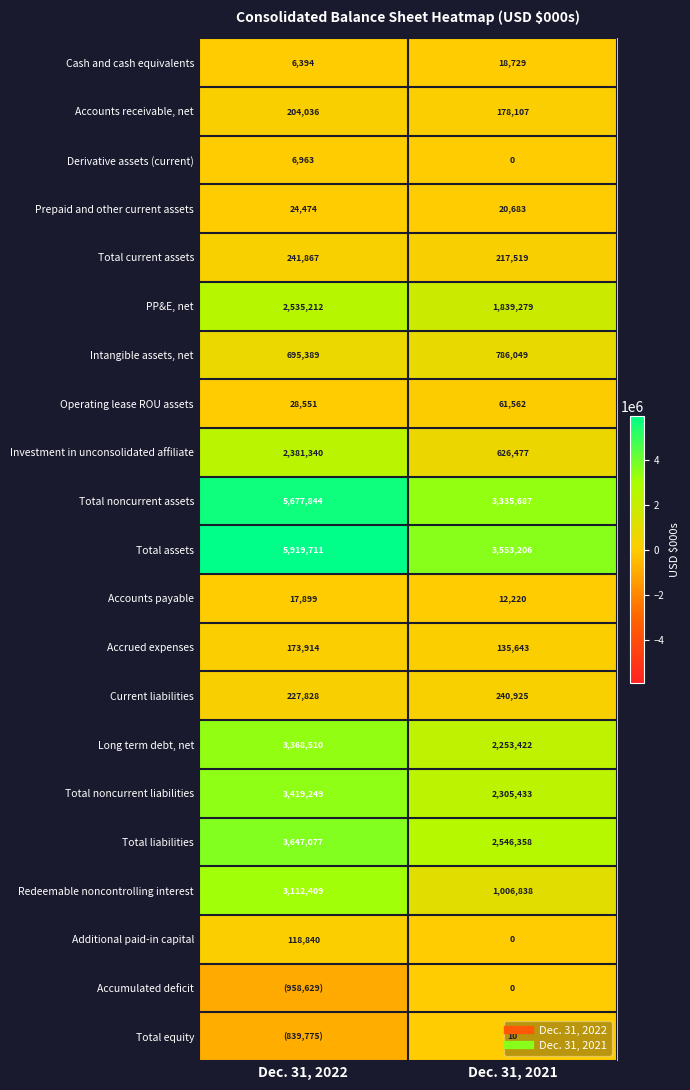

Is it true that Total noncurrent liabilities equals 3419249 at Dec. 31, 2022?

True